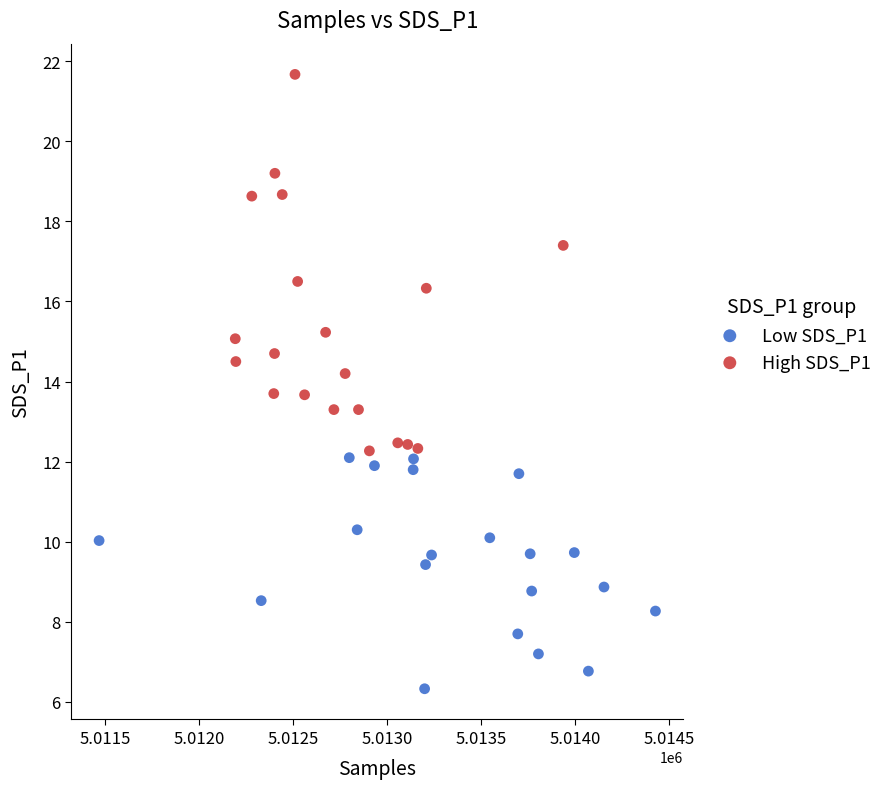

Which series has the largest Y range (max minus min)?

High SDS_P1